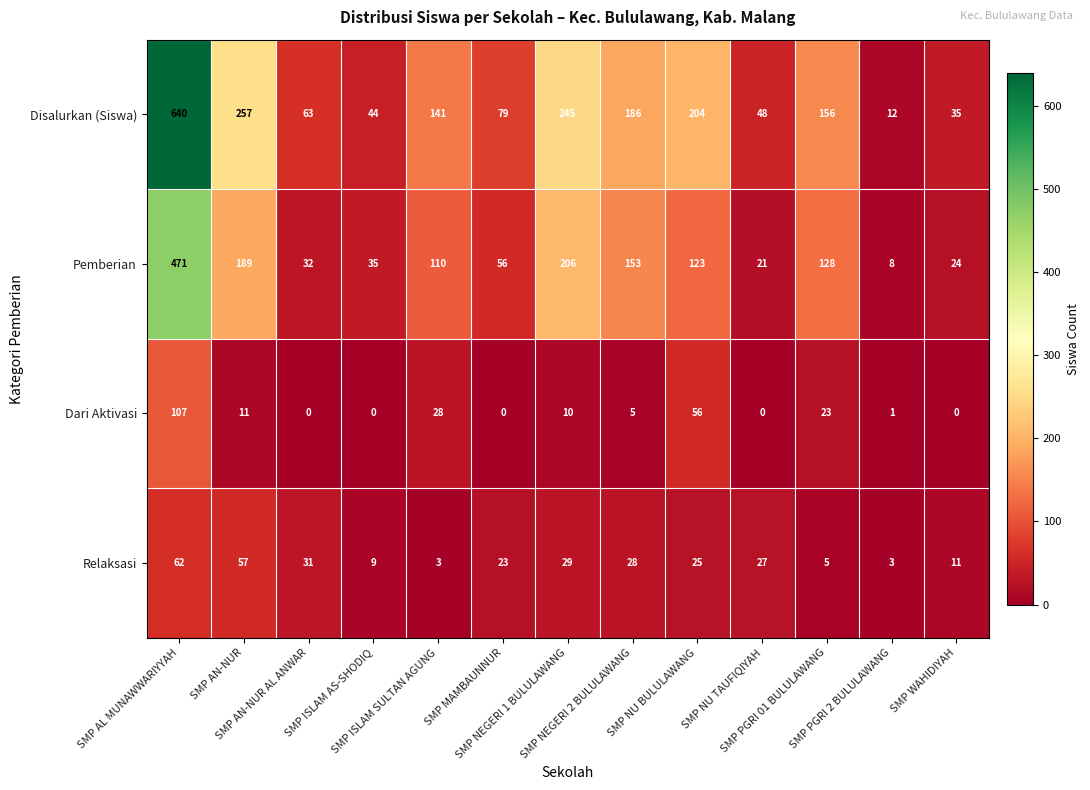

What is the sum of all Dari Aktivasi values?

241